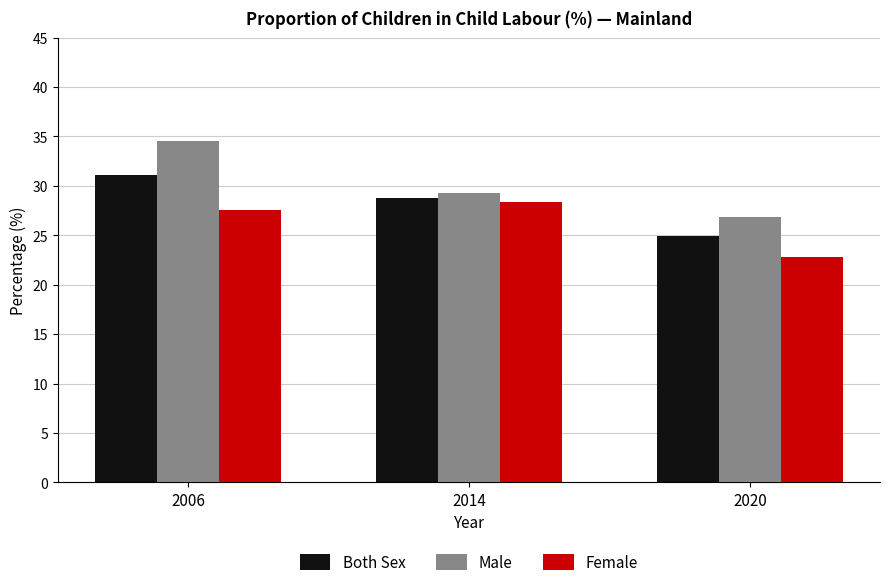

How many bars are there in total?

9